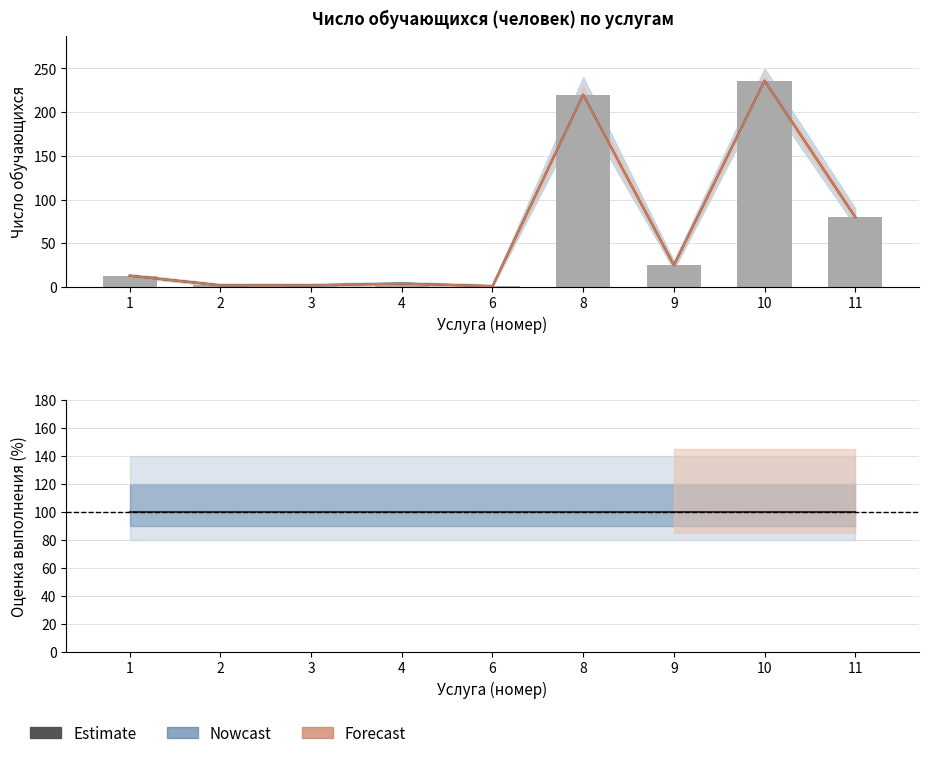

Where does the data first go above 13?

8